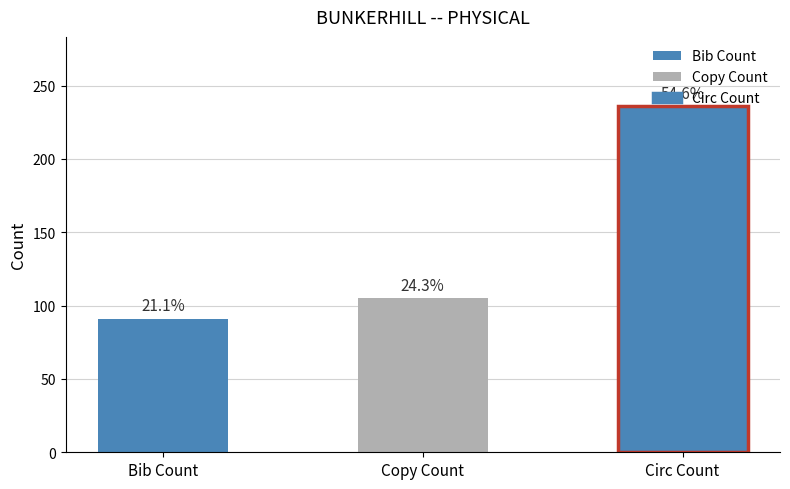

List the labels in order of value, largest first.

Circ Count, Copy Count, Bib Count